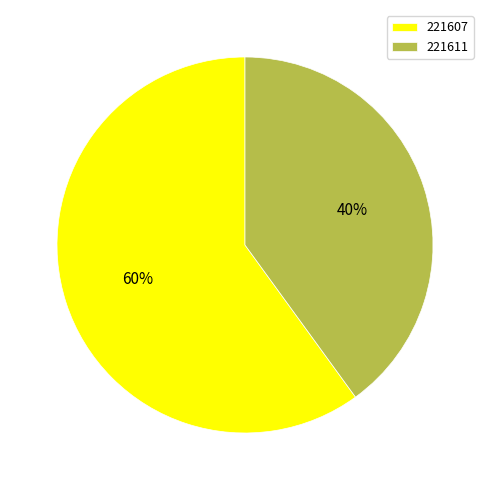

Approximately how many times larger is the value at 221611 compared to 221607?

0.7